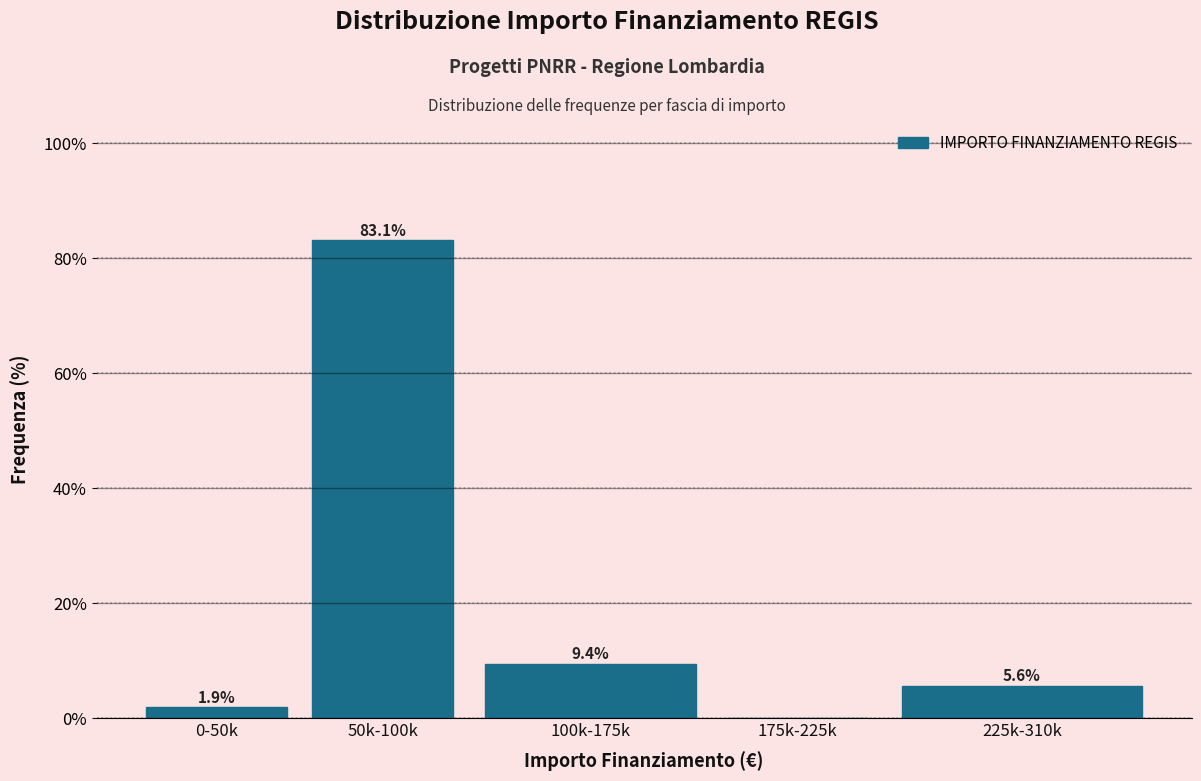

Reading left to right, extract all data points from this chart.

0-50k=1.9	50k-100k=83.1	100k-175k=9.4	175k-225k=0.0	225k-310k=5.6